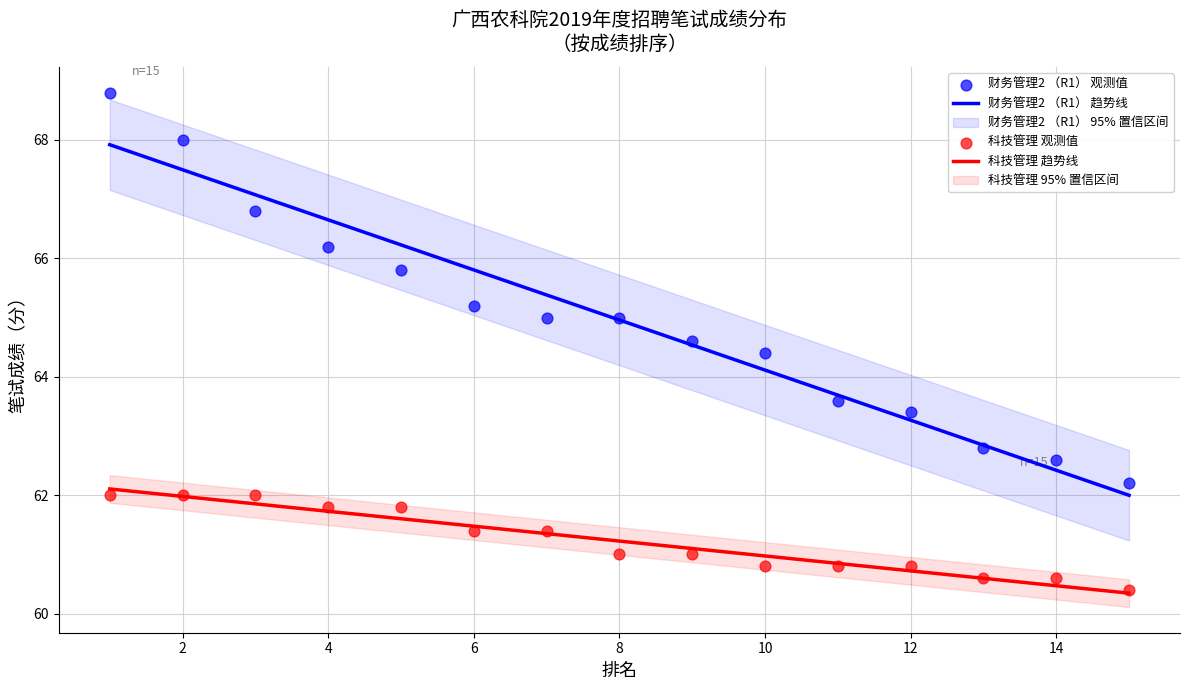

Is the value of 财务管理2 （R1） 趋势线 at 12 greater than the value of 科技管理 趋势线 at 2?

Yes